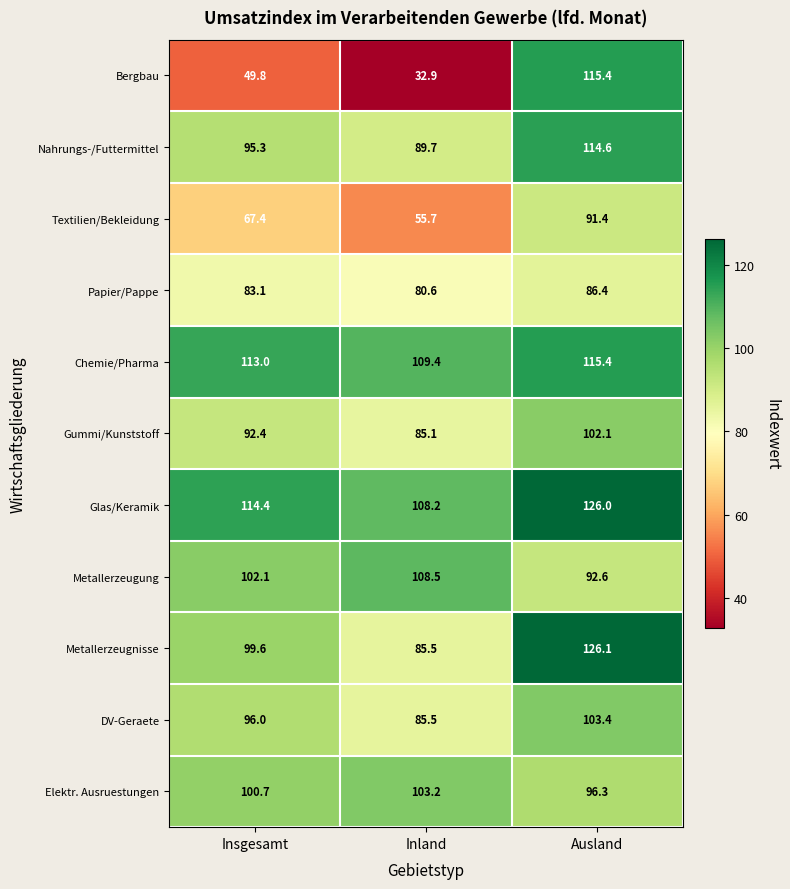

Rank the categories by Metallerzeugung value from lowest to highest.

Ausland, Insgesamt, Inland